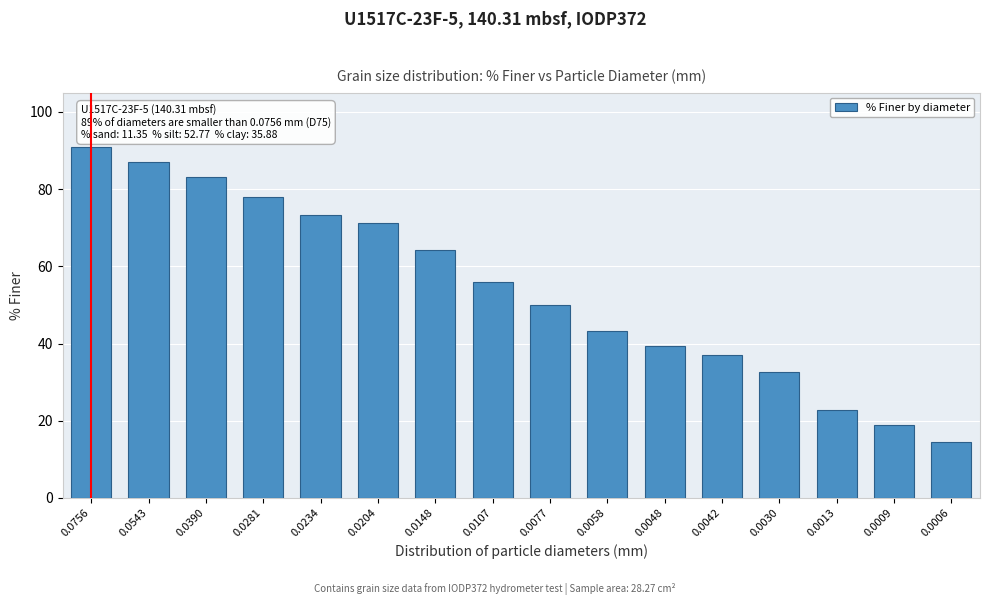

Which has a higher value, 0.0107 or 0.0030?

0.0107